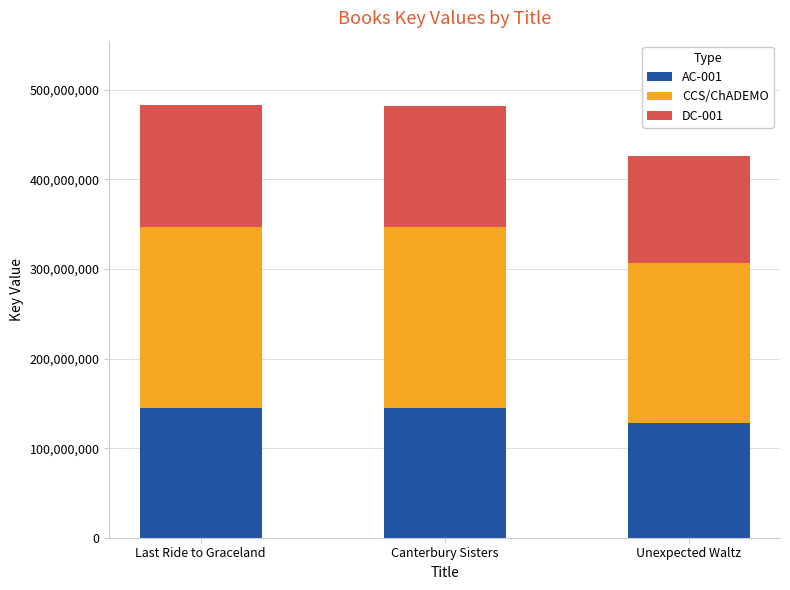

What is the total value across all series at Canterbury Sisters?

482599216.0